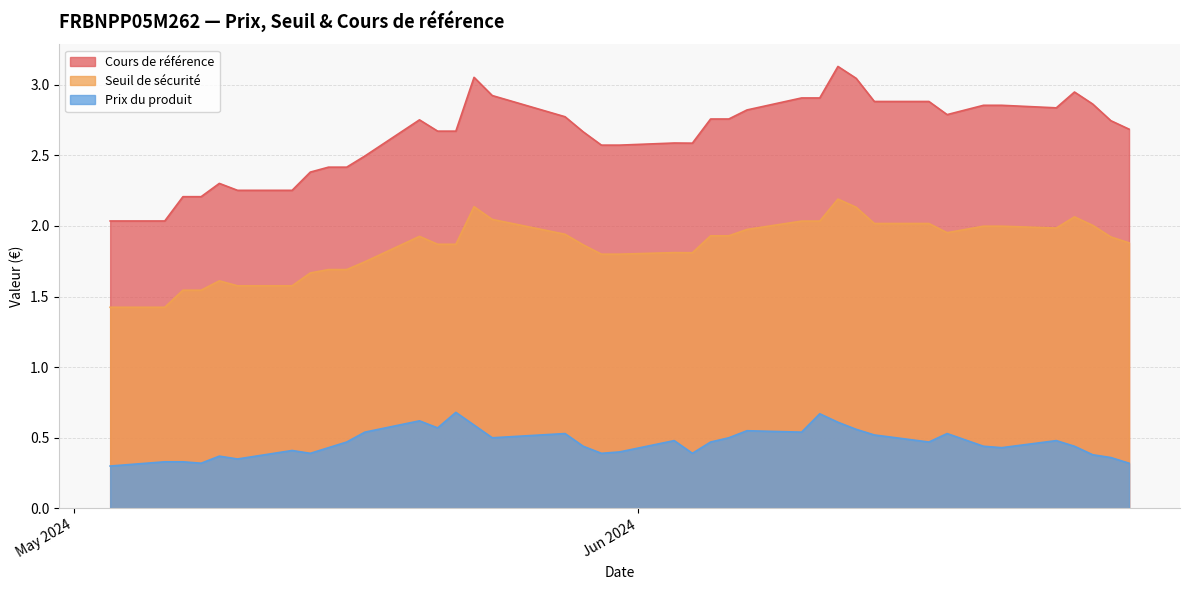

What is the smallest value displayed?

0.3